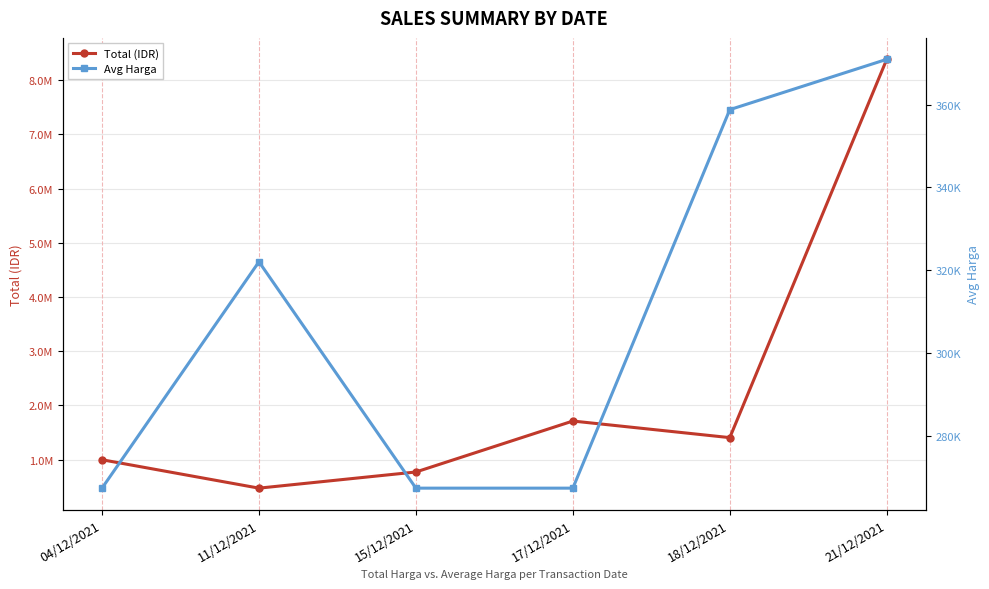

At which category is the sum across all series the highest?

21/12/2021